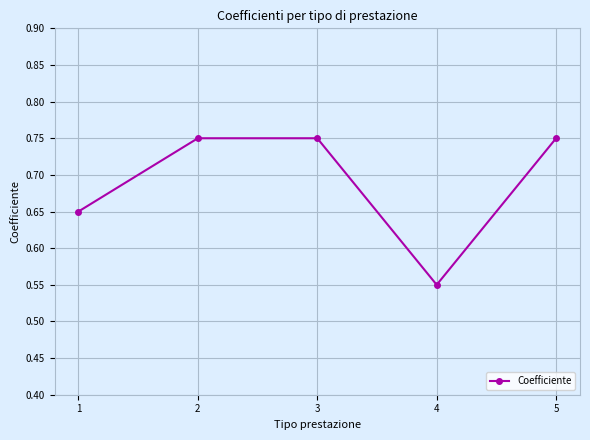

Is it true that the value at 5 is 1.3?

False